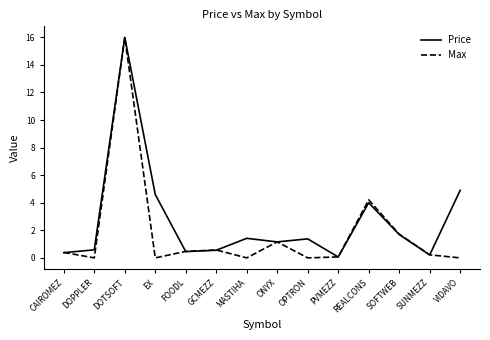

True or false: Price and Max intersect in this chart.

True